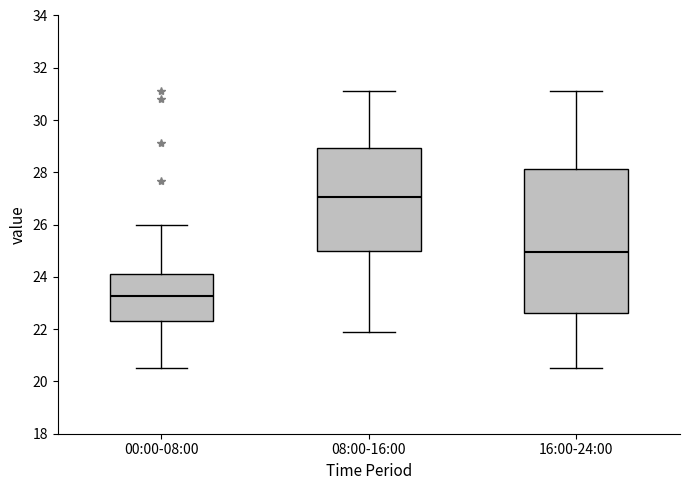

Comparing the boxes themselves (not the whiskers), which one is the tallest?

16:00-24:00